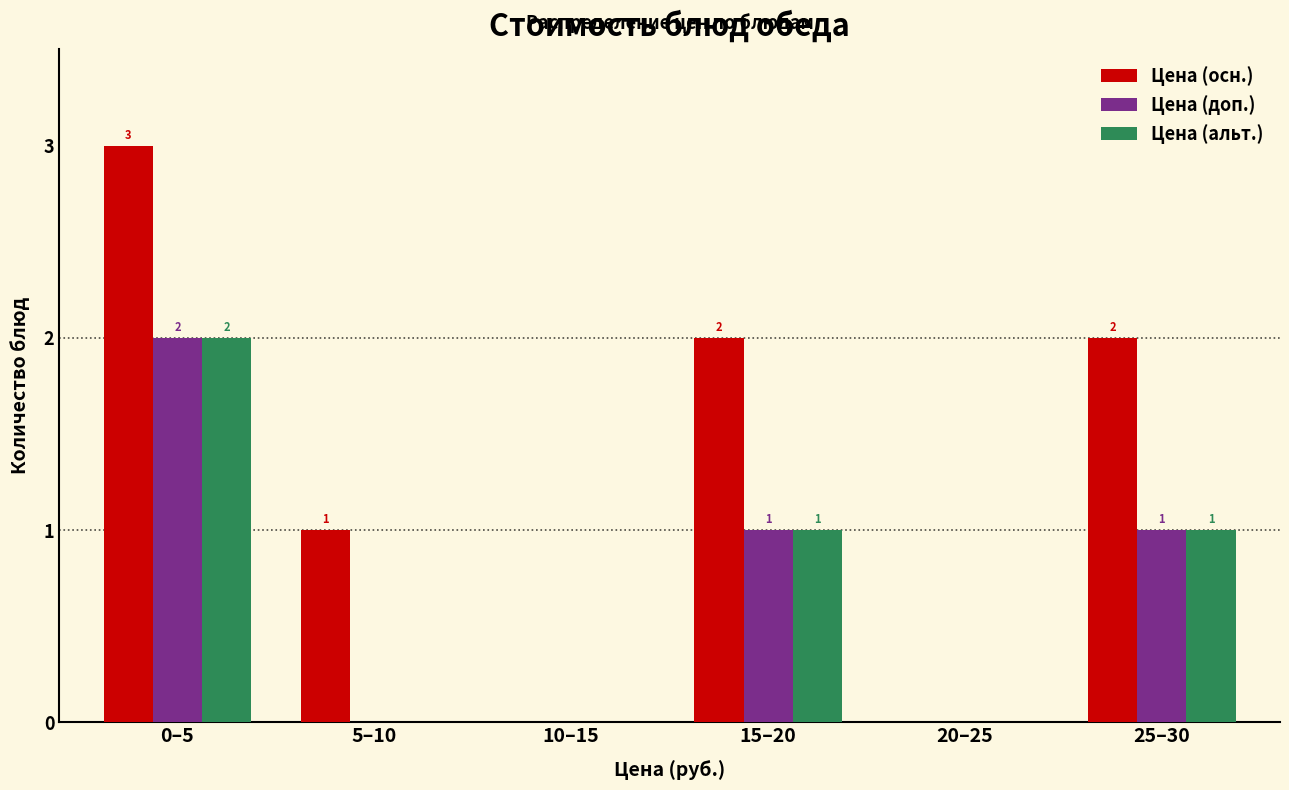

Reading left to right, transcribe all the data shown in this chart.

Цена (осн.): 0–5=3	5–10=1	10–15=0	15–20=2	20–25=0	25–30=2
Цена (доп.): 0–5=2	5–10=0	10–15=0	15–20=1	20–25=0	25–30=1
Цена (альт.): 0–5=2	5–10=0	10–15=0	15–20=1	20–25=0	25–30=1